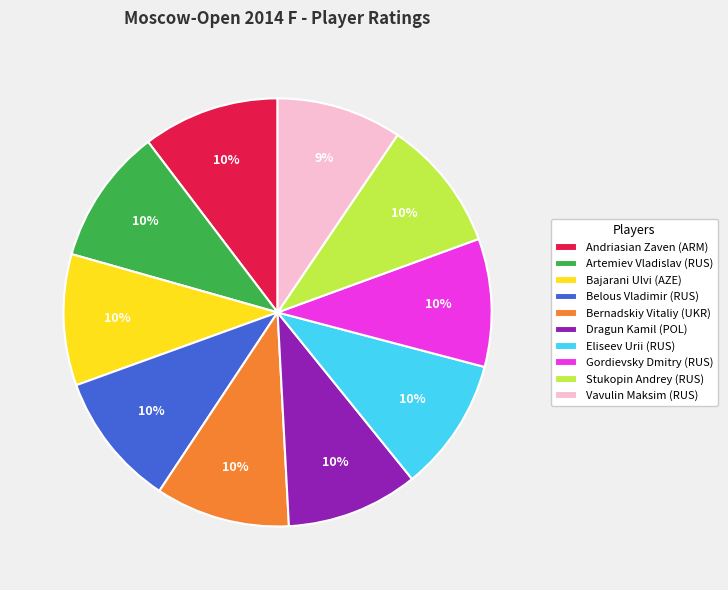

Is it true that Andriasian Zaven (ARM) is 10% of the pie?

True